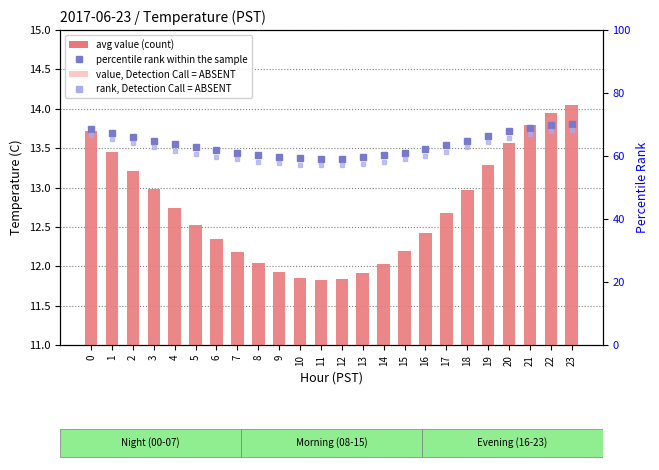

What is the difference between the maximum and minimum values in the value, Detection Call = ABSENT series?

2.2